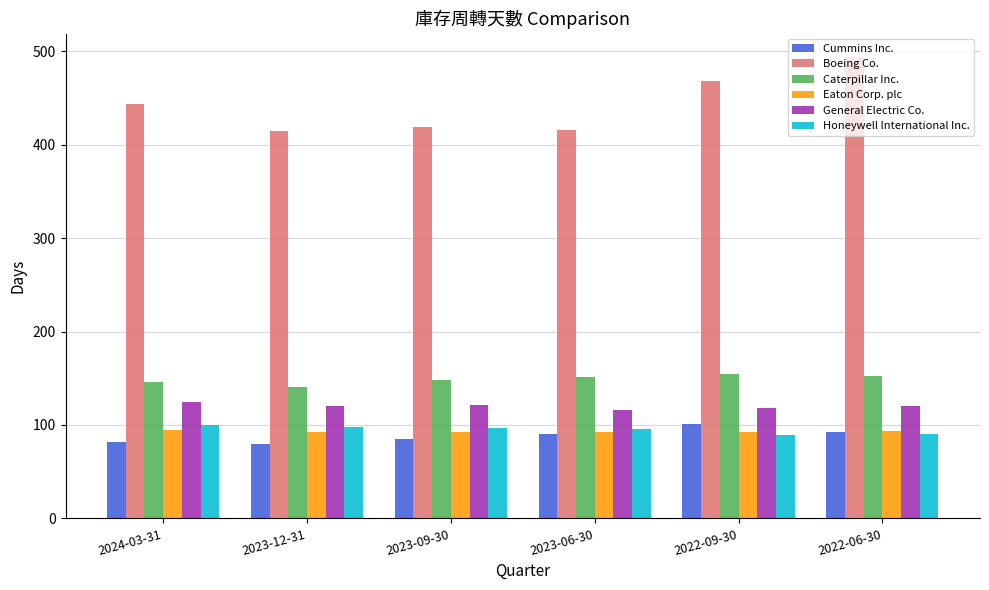

Which series has the largest total across all categories?

Boeing Co.